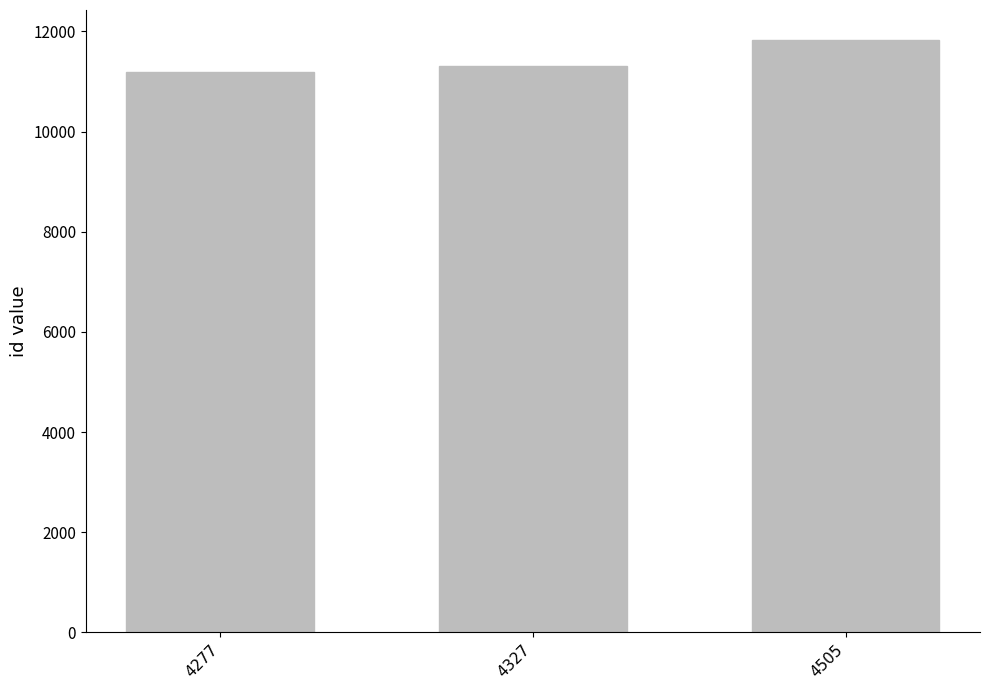

List the labels in order of value, largest first.

4505, 4327, 4277